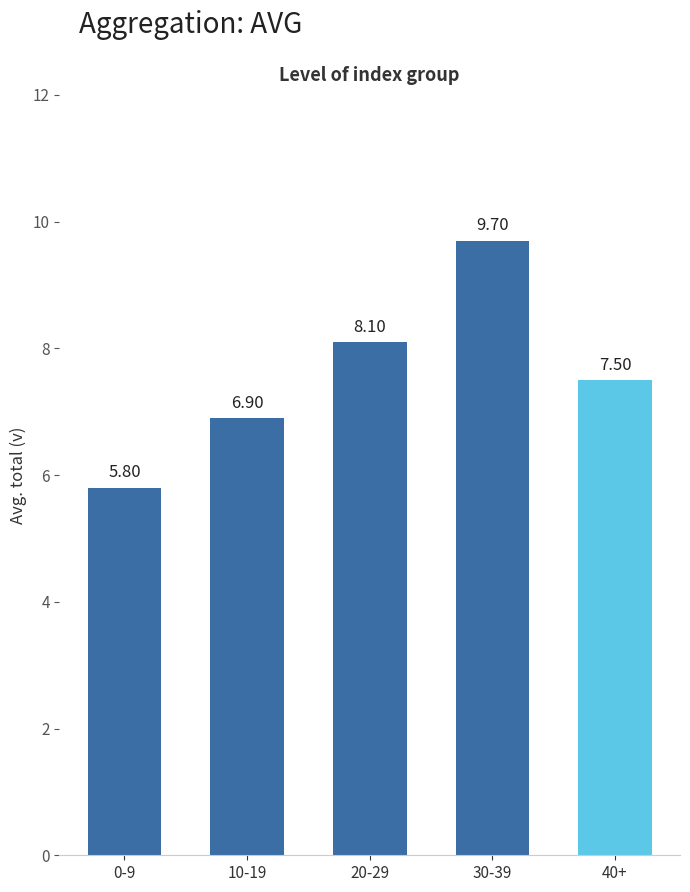

What is the value of the 5th bar from the left?

7.5